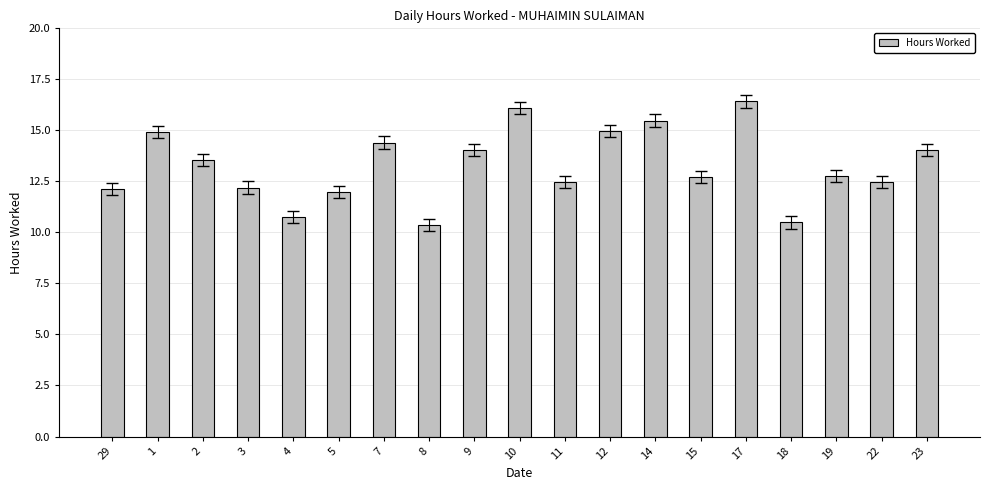

Does the chart contain stacked bars?

No